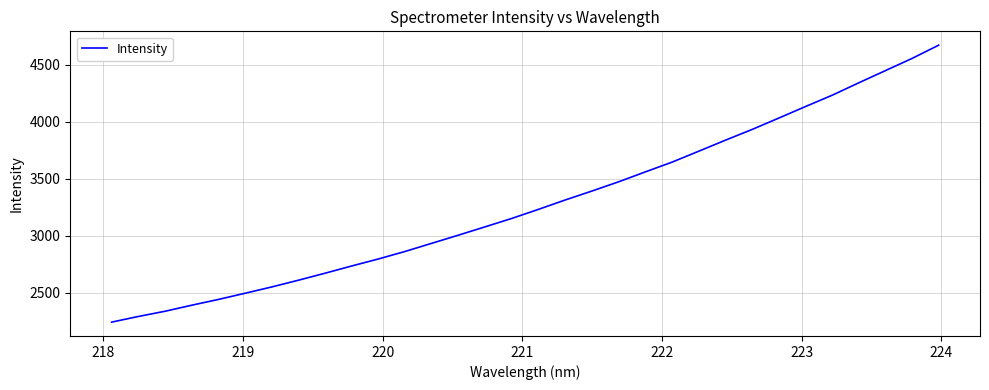

What is the difference between the maximum and minimum values?

2429.1